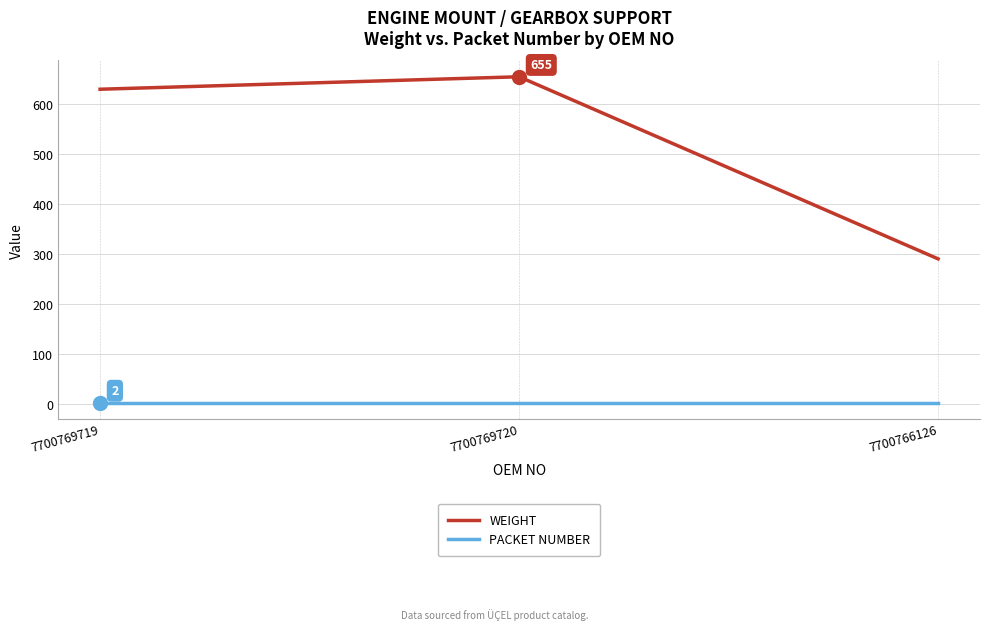

What are all the series names shown in the legend?

WEIGHT, PACKET NUMBER